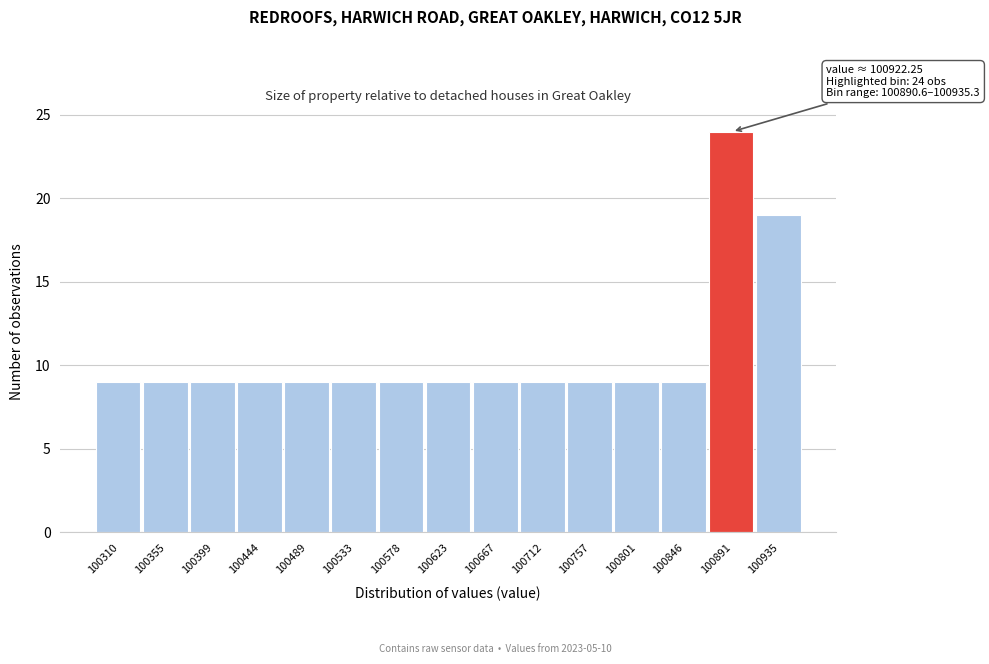

Reading left to right, list all the values displayed in this chart.

9	9	9	9	9	9	9	9	9	9	9	9	9	24	19